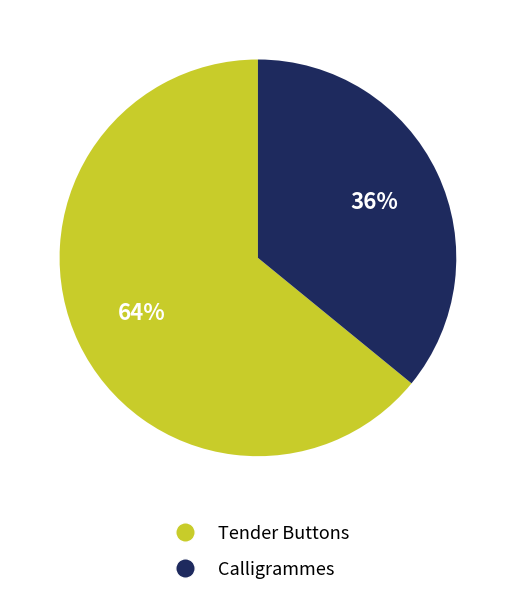

To the nearest percent, what is the average slice percentage?

50%